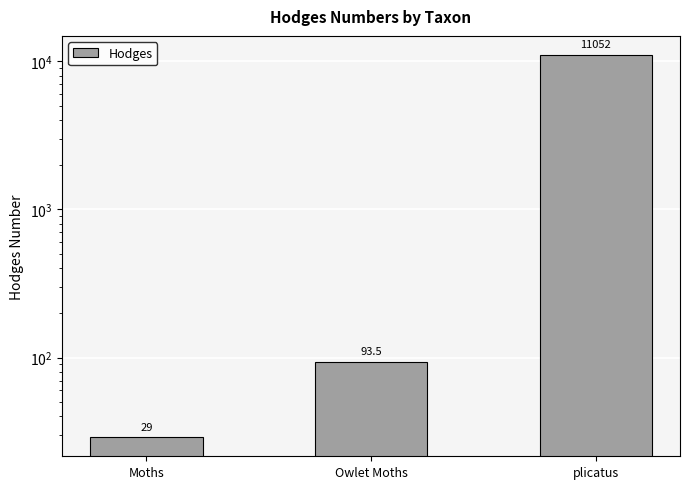

What is the sum of the values at plicatus and Owlet Moths?

11145.5